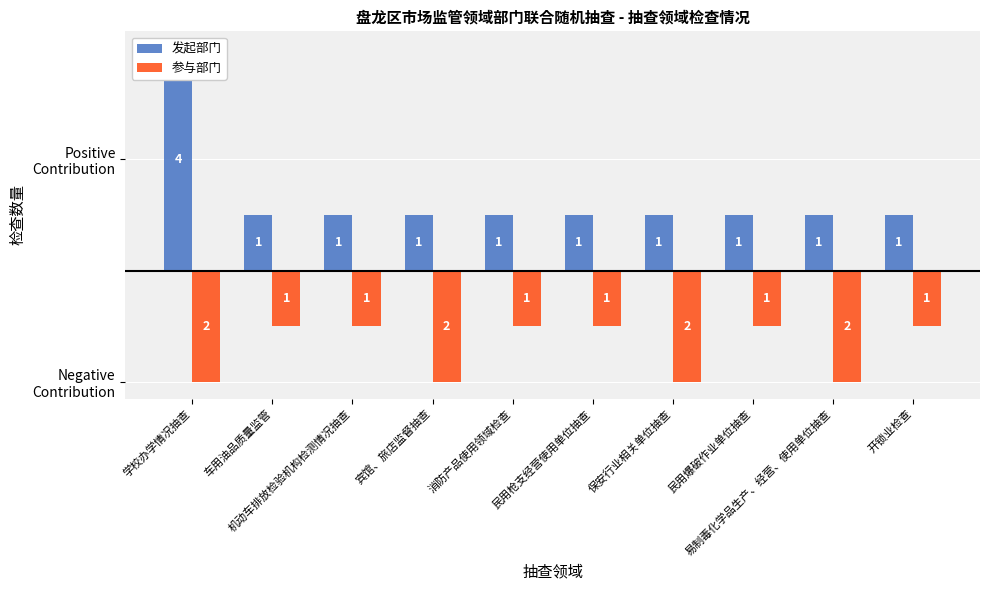

Read the 发起部门 value at 消防产品使用领域检查.

1